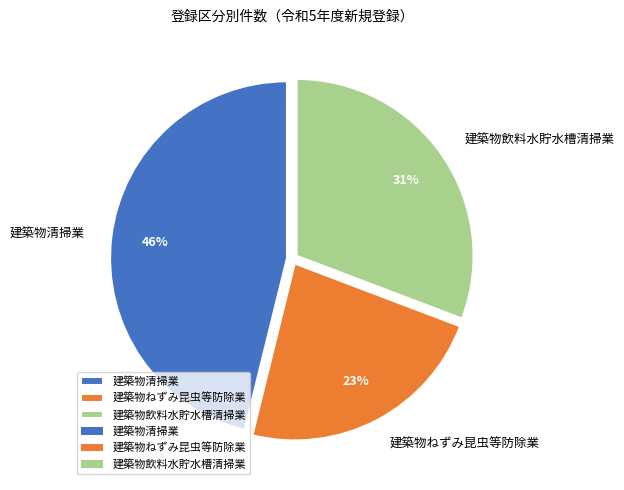

The 建築物飲料水貯水槽清掃業 slice represents 31% of the pie. True or false?

True